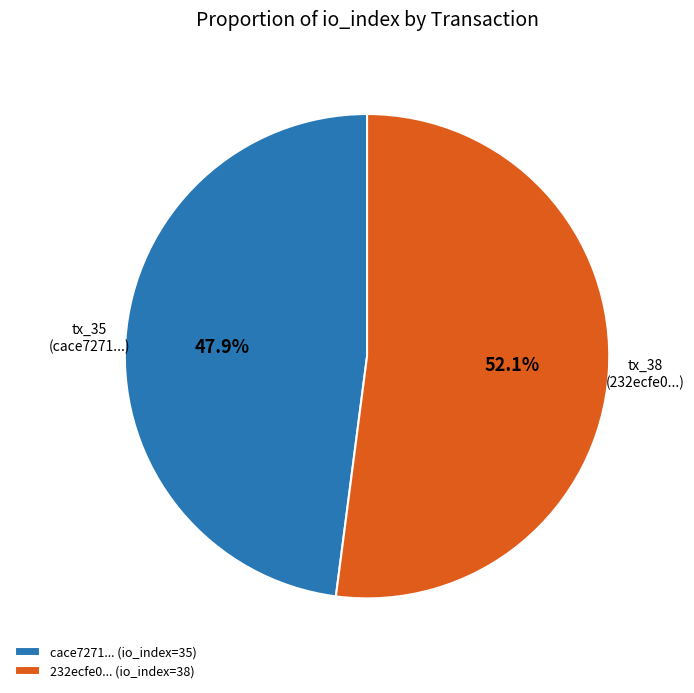

What is the ratio of the value at 232ecfe0... (io_index=38) to the value at cace7271... (io_index=35)?

1.1